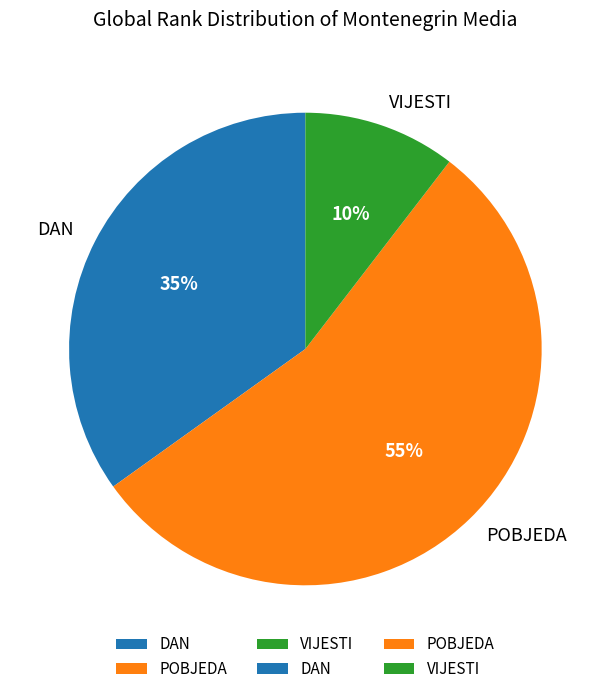

How many slices are in this pie chart?

3